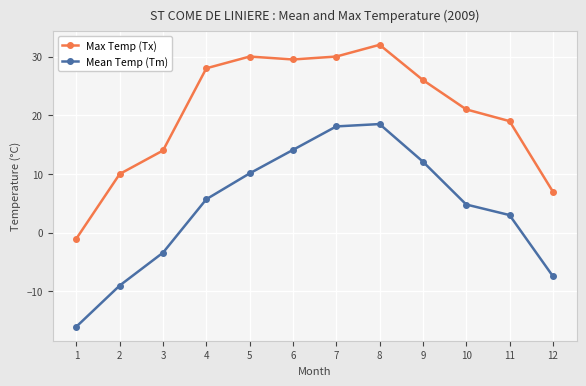

True or false: Max Temp (Tx) has more than 2 points higher than both neighbors.

False